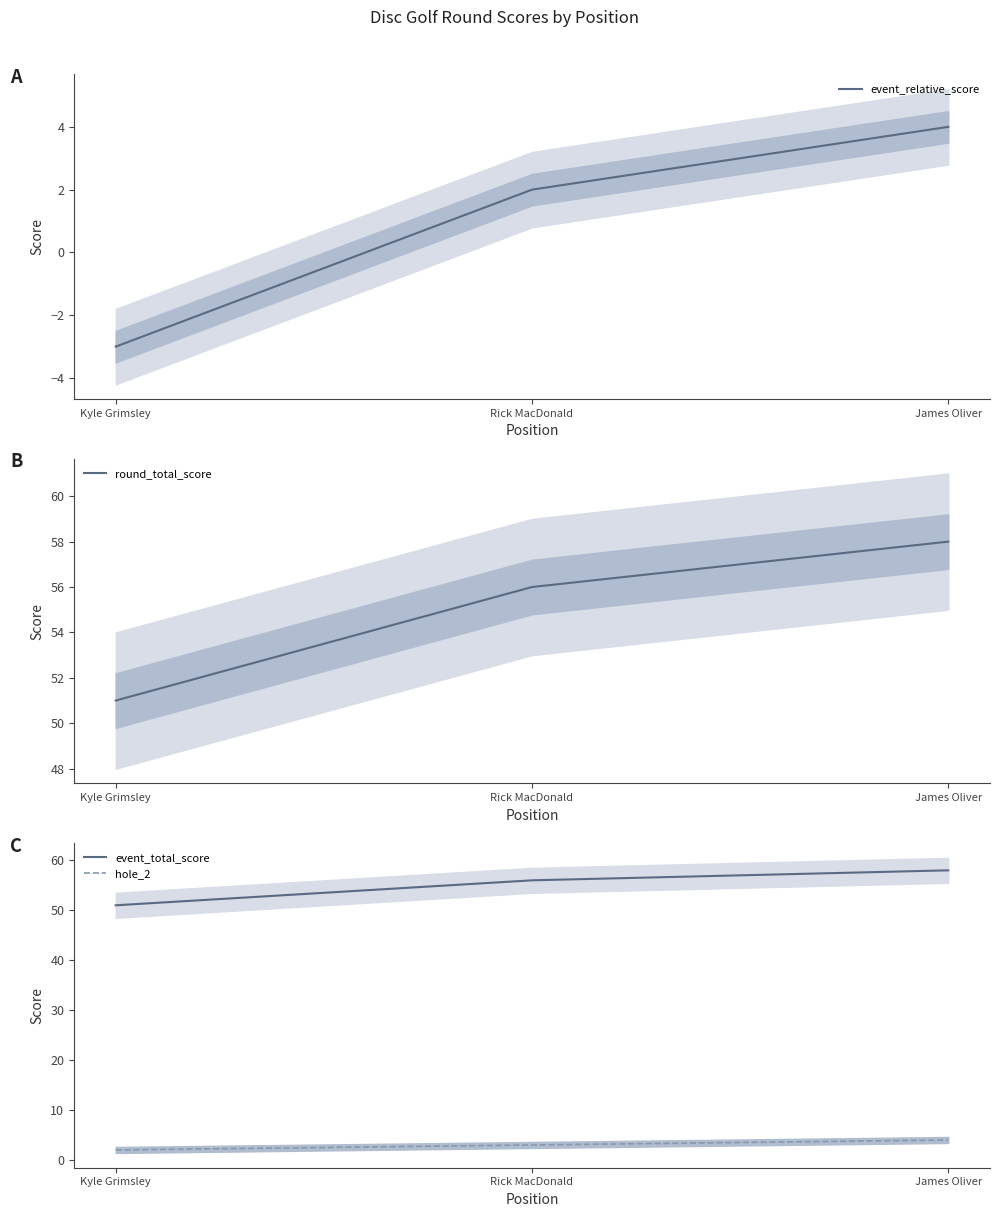

Count the event_total_score values in the range 51 to 58.

3